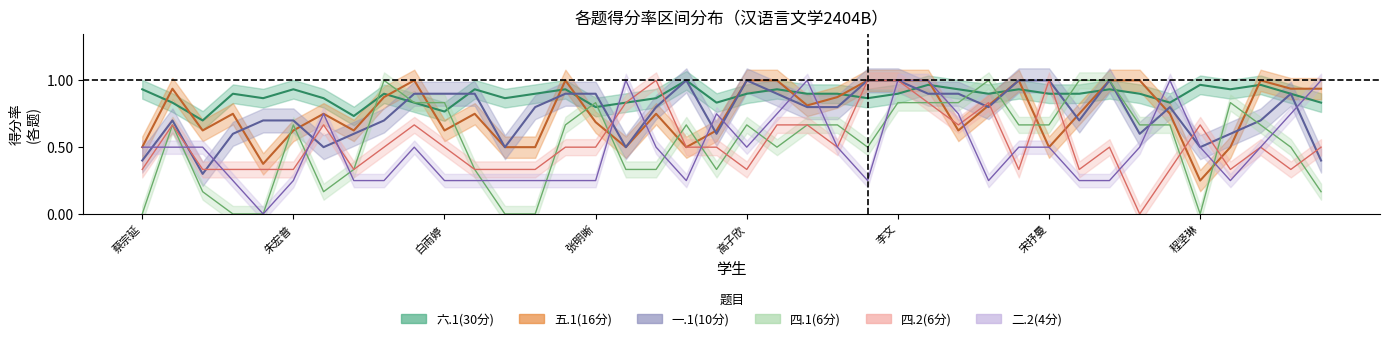

Reading right to left, what are all the values shown in this chart?

五.1(16分): 0.9	0.9	1.0	0.5	0.2	0.8	1.0	1.0	0.8	0.5	1.0	0.8	0.6	1.0	1.0	1.0	0.9	0.8	1.0	1.0	0.6	0.5	0.8	0.5	0.7	1.0	0.5	0.5	0.8	0.6	1.0	0.9	0.6	0.8	0.6	0.4	0.8	0.6	0.9	0.5
六.1(30分): 0.8	0.9	1.0	0.9	1.0	0.8	0.9	0.9	0.9	0.9	0.9	0.9	0.9	1.0	0.9	0.9	0.9	0.9	0.9	0.9	0.8	1.0	0.9	0.8	0.8	0.9	0.9	0.9	0.9	0.8	0.8	0.9	0.7	0.9	0.9	0.9	0.9	0.7	0.8	0.9
一.1(10分): 0.4	0.9	0.7	0.6	0.5	0.8	0.6	1.0	0.7	1.0	1.0	0.8	0.9	0.9	1.0	1.0	0.8	0.8	0.9	1.0	0.6	1.0	0.8	0.5	0.9	0.9	0.8	0.5	0.9	0.9	0.9	0.7	0.6	0.5	0.7	0.7	0.6	0.3	0.7	0.4
四.1(6分): 0.2	0.5	0.7	0.8	0.0	0.7	0.7	1.0	1.0	0.7	0.7	1.0	0.8	0.8	0.8	0.5	0.7	0.7	0.5	0.7	0.3	0.7	0.3	0.3	0.8	0.7	0.0	0.0	0.3	0.8	0.8	1.0	0.3	0.2	0.7	0.0	0.0	0.2	0.7	0.0
四.2(6分): 0.5	0.3	0.5	0.3	0.7	0.3	0.0	0.5	0.3	1.0	0.3	0.8	0.7	0.8	1.0	1.0	0.5	0.7	0.7	0.3	0.5	0.5	1.0	0.8	0.5	0.5	0.3	0.3	0.3	0.5	0.7	0.5	0.3	0.7	0.3	0.3	0.3	0.3	0.7	0.3
二.2(4分): 1.0	0.8	0.5	0.2	0.5	1.0	0.5	0.2	0.2	0.5	0.5	0.2	0.8	1.0	1.0	0.2	0.5	1.0	0.8	0.5	0.8	0.2	0.5	1.0	0.2	0.2	0.2	0.2	0.2	0.2	0.5	0.2	0.2	0.8	0.2	0.0	0.2	0.5	0.5	0.5